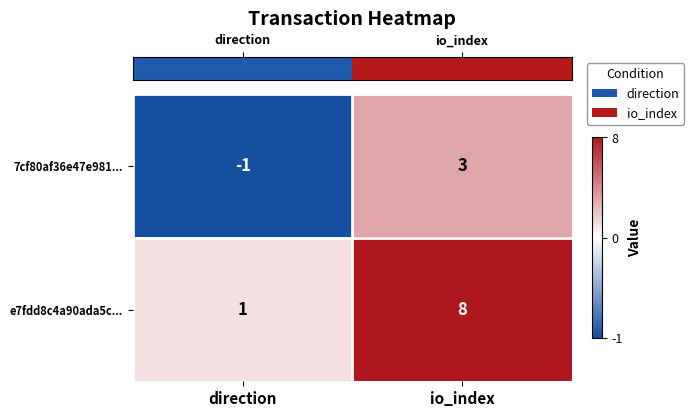

Is the value of 7cf80af36e47e981... at direction greater than the value of e7fdd8c4a90ada5c... at direction?

No